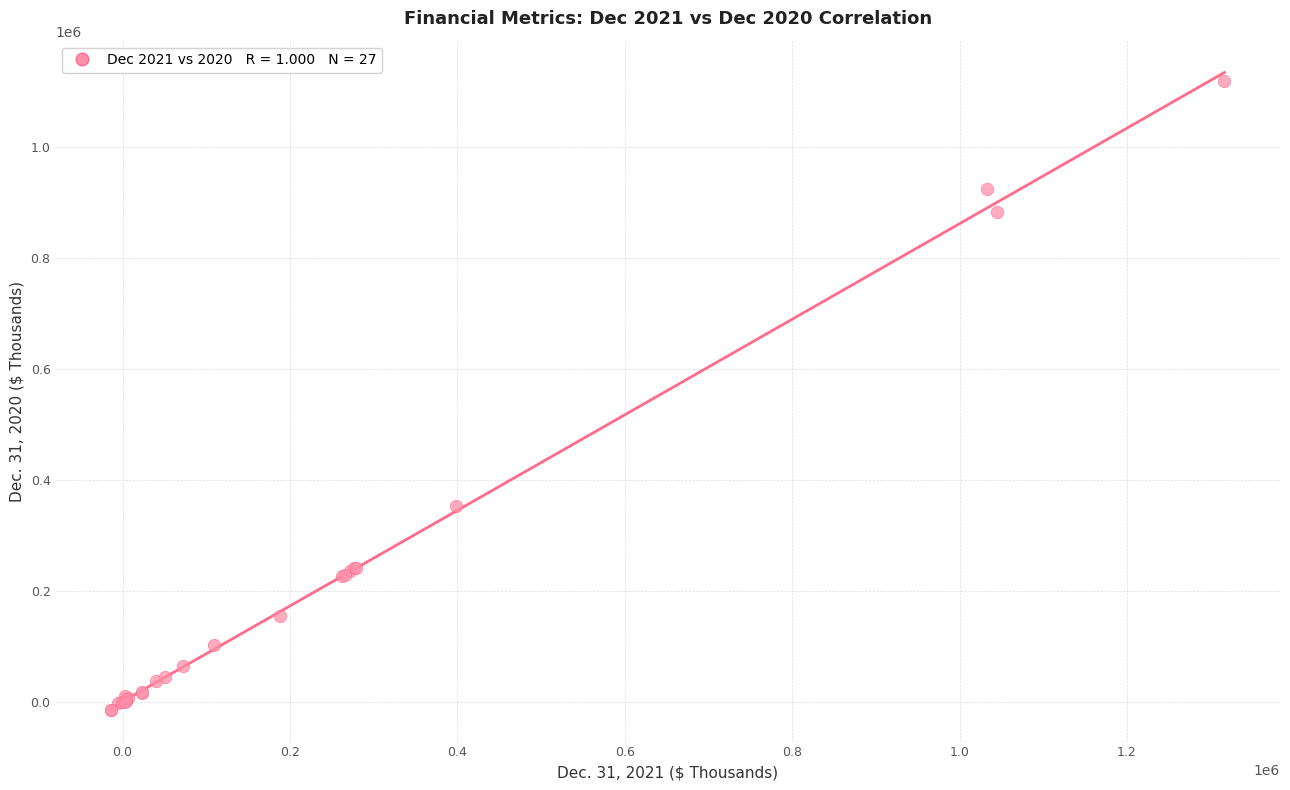

What Y value in the scatter plot is closest to 552824?

354340